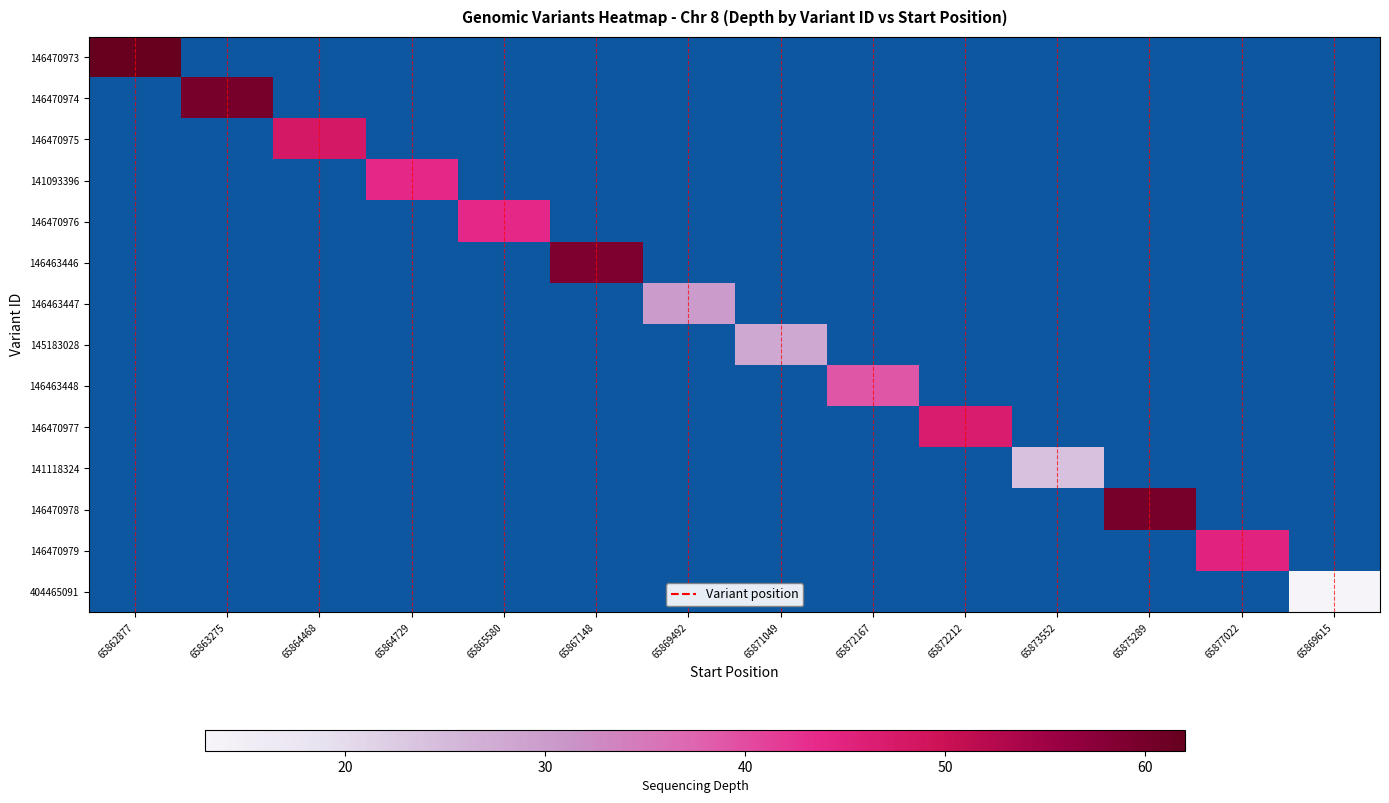

Rank the series by their maximum value, from lowest to highest.

404465091, 141118324, 145183028, 146463447, 146463448, 141093396, 146470976, 146470979, 146470977, 146470975, 146463446, 146470974, 146470978, 146470973